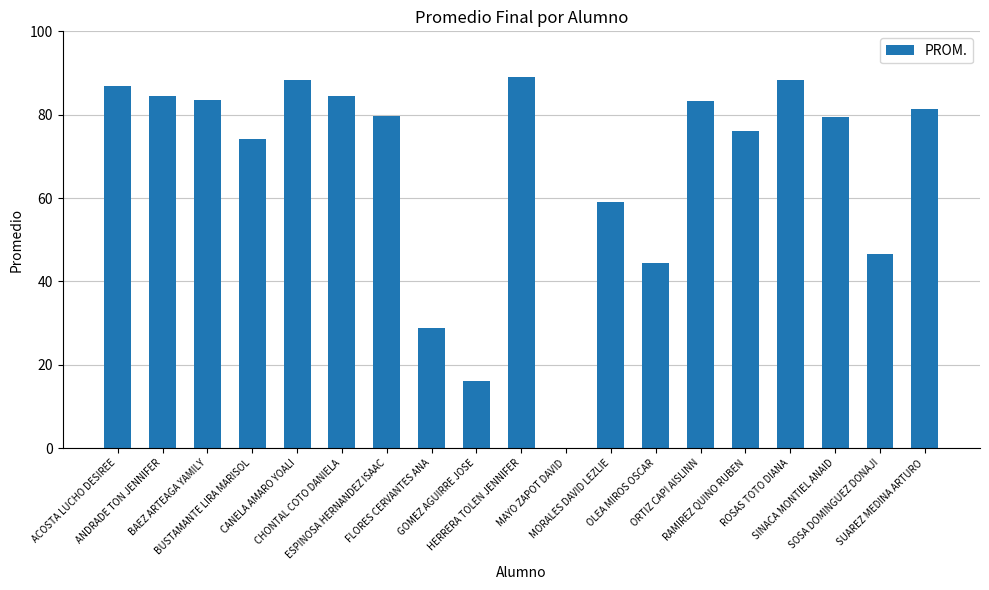

What is the average value?

67.1